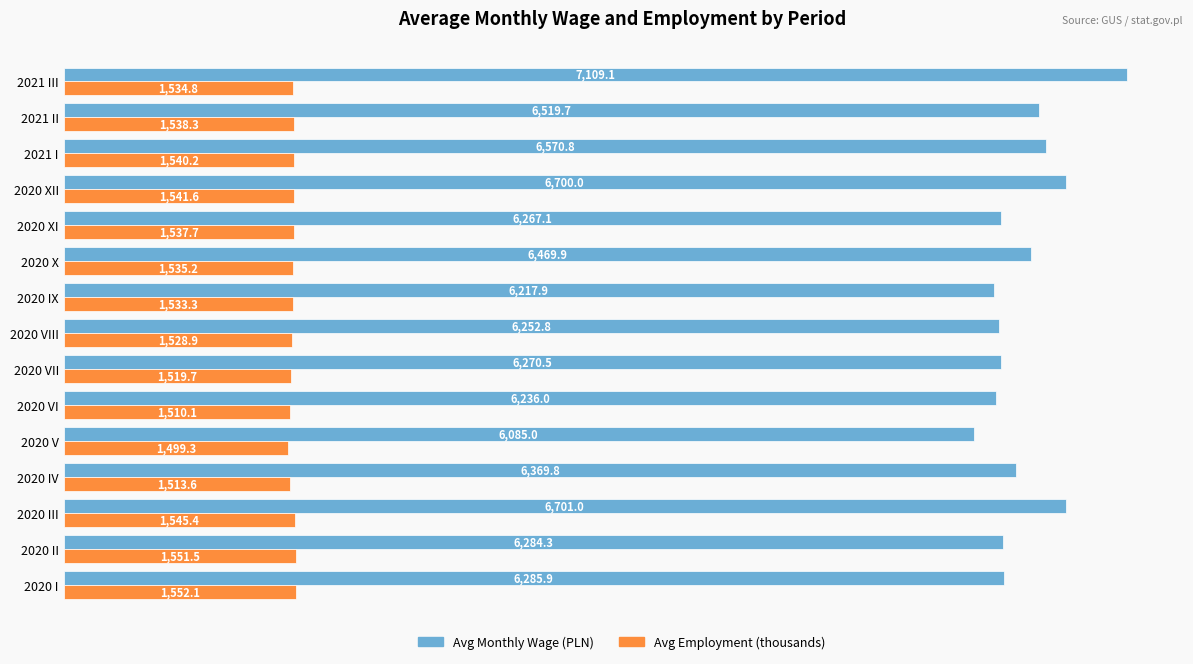

The value of Avg Monthly Wage (PLN) at 2020 V is 1842.0. True or false?

False